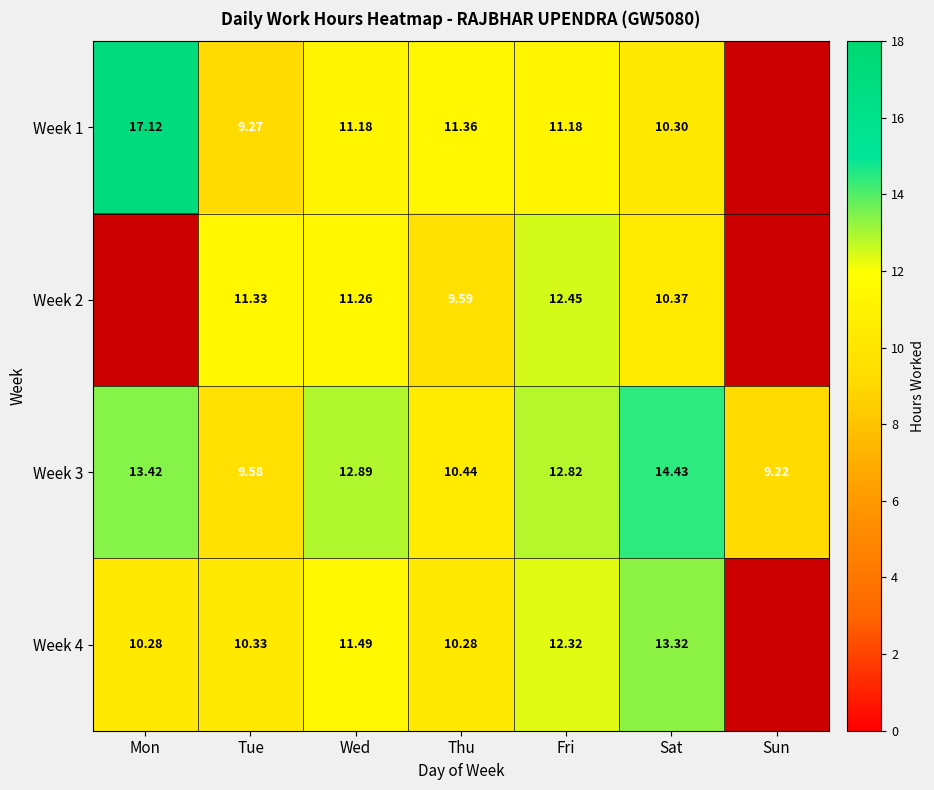

At which category is the sum across all series the highest?

Fri